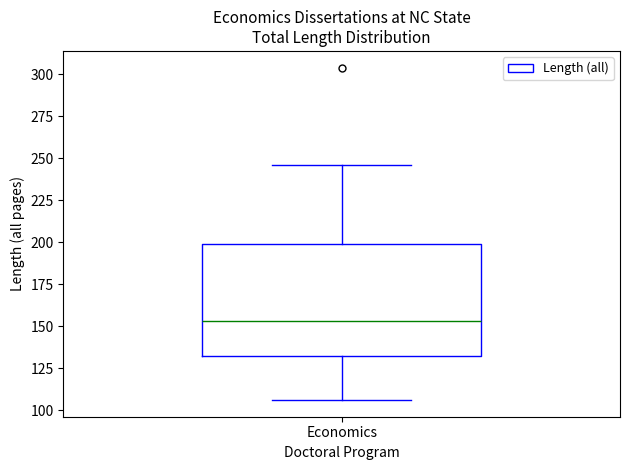

Read this box plot against the y-axis: the position of the median line, the range covered by the box, and the ends of both whiskers. The values are not printed on the chart, so give them approximately, as read against the axis.

median 155, box 135 to 200, whiskers 105 to 245